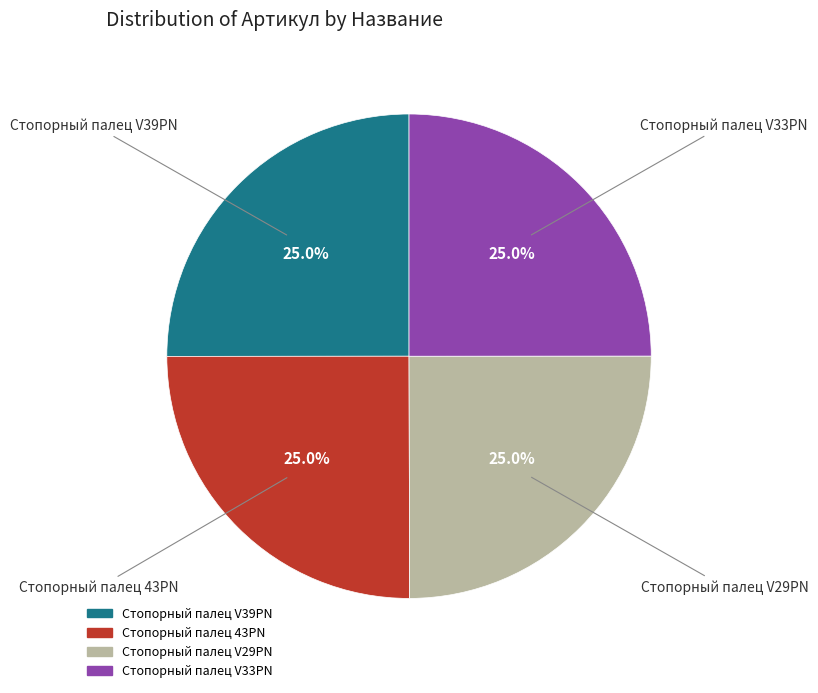

Approximately how many times larger is the value at Стопорный палец V33PN compared to Стопорный палец V39PN?

1.0